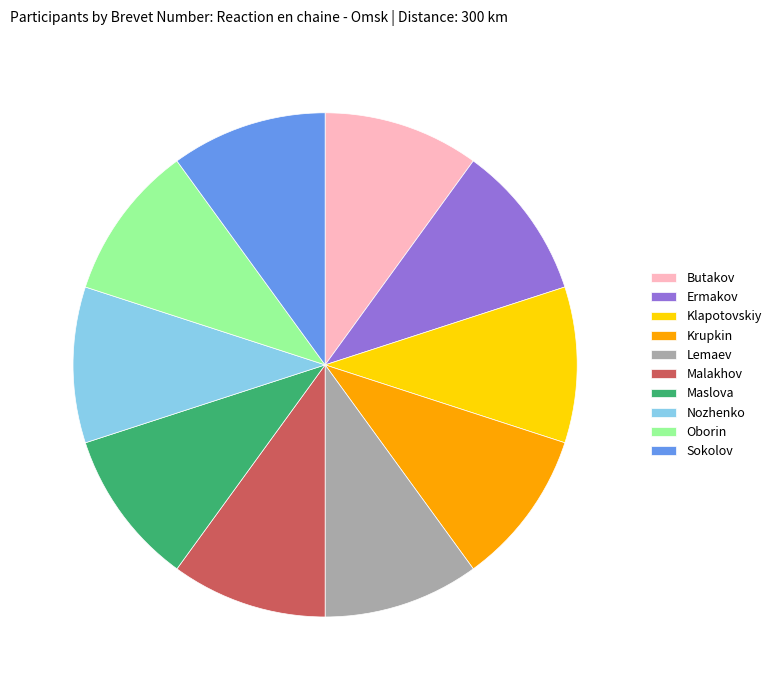

Count the number of slices in the pie.

10